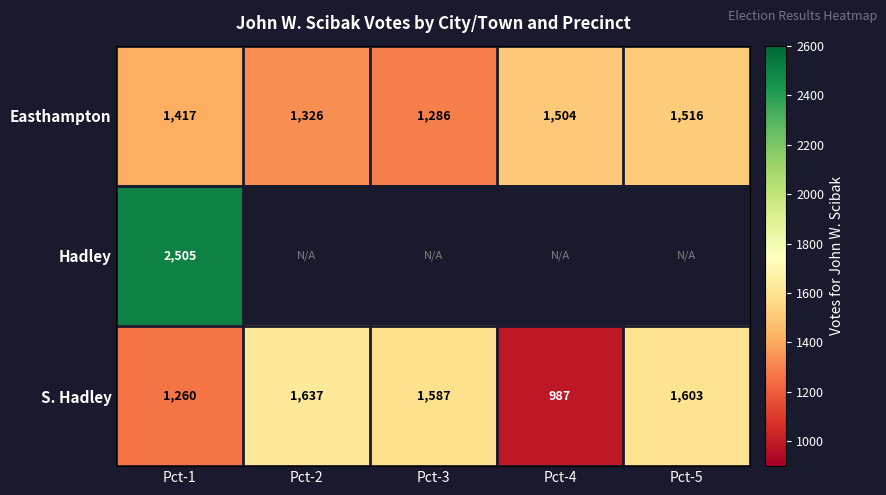

Where is S. Hadley nearest to the value 1312?

Pct-1